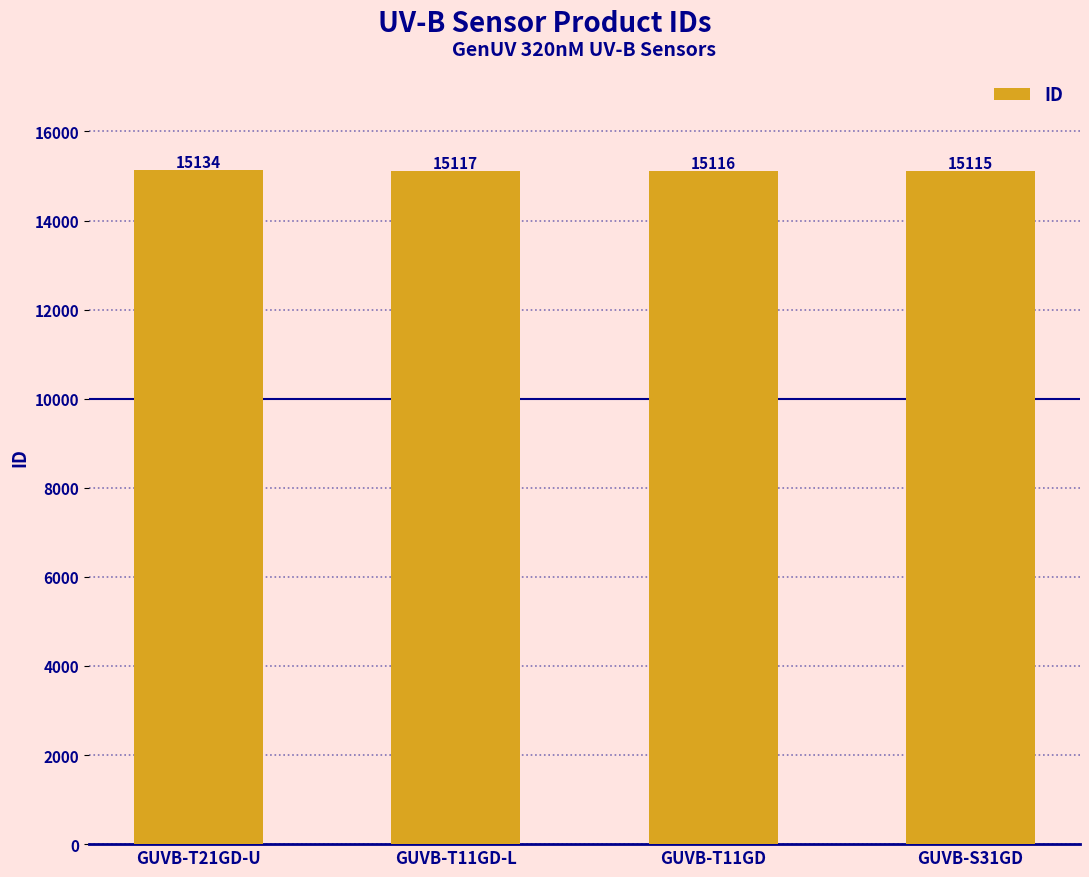

Reading left to right, extract all data points from this chart.

GUVB-T21GD-U=15134	GUVB-T11GD-L=15117	GUVB-T11GD=15116	GUVB-S31GD=15115